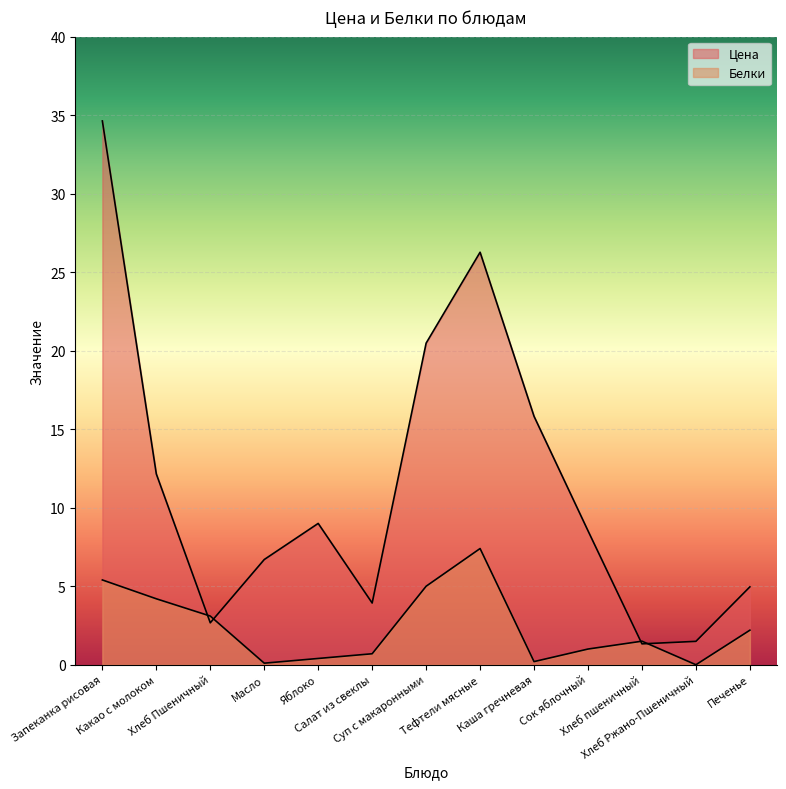

Read the Цена value at Каша гречневая.

15.8